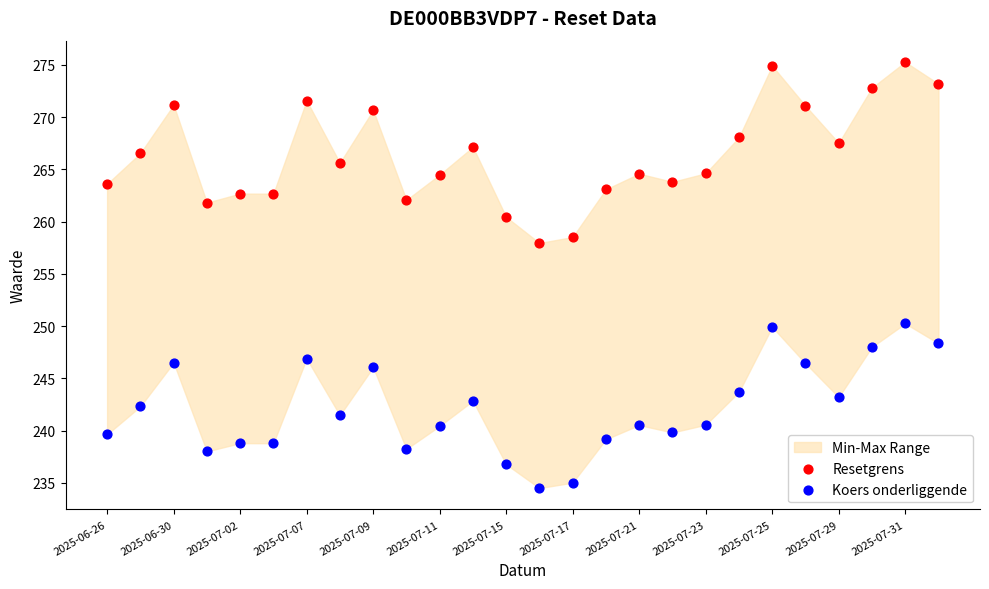

Across all data points, what is the range of Y values (max minus min)?

40.8